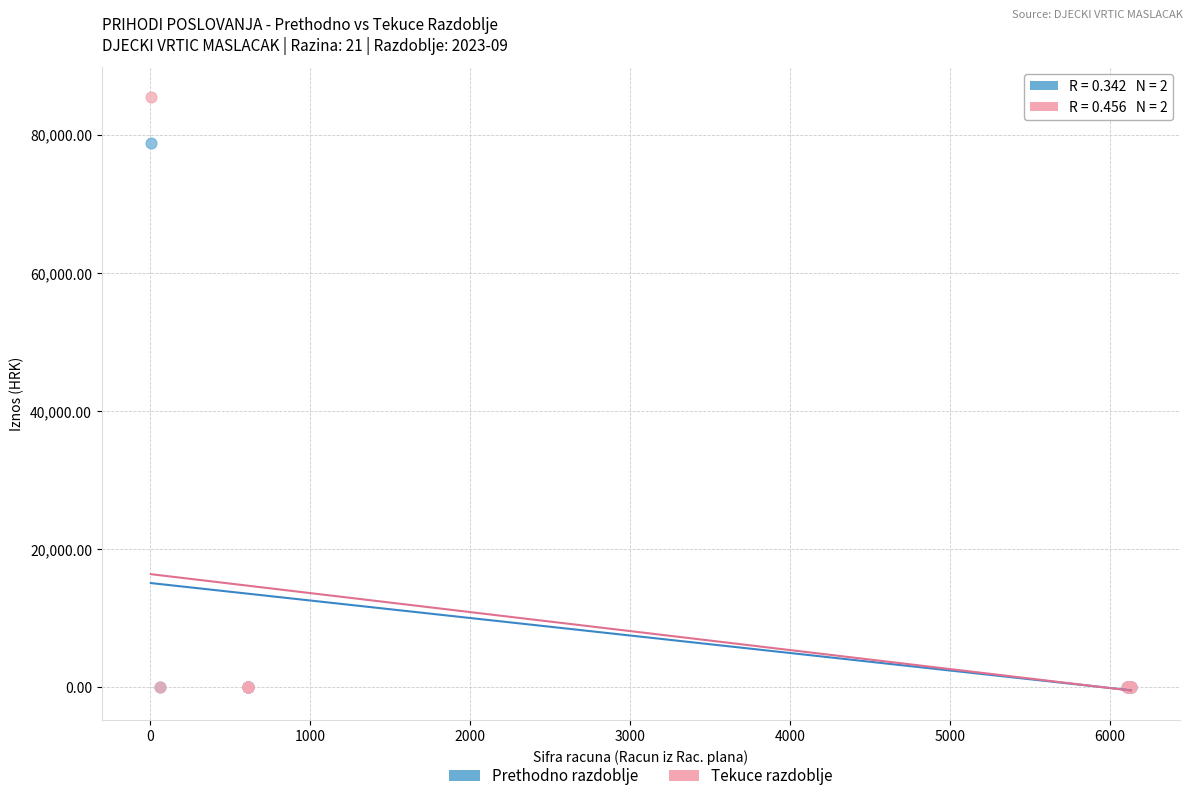

Which series has the largest Y range (max minus min)?

Tekuce razdoblje